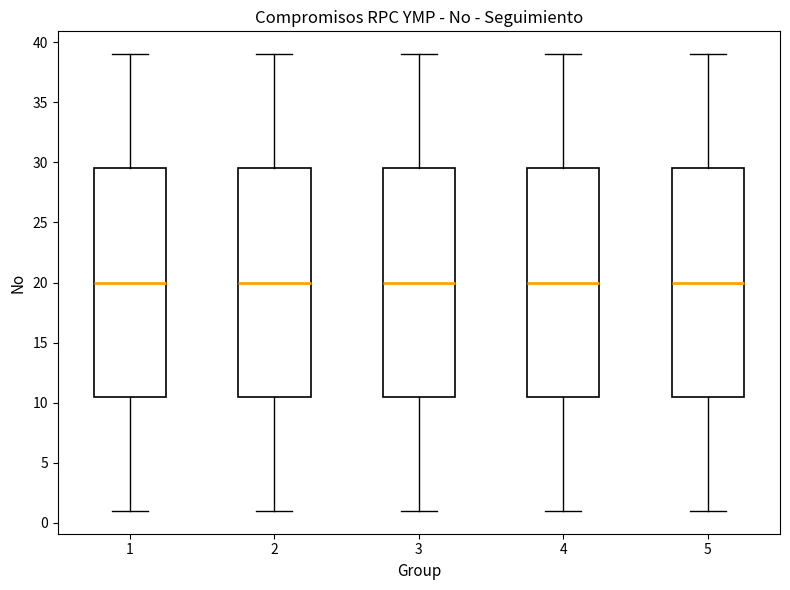

Where is the upper edge of the box at x = 5 on the y-axis? The values are not printed on the chart, so give them approximately, as read against the axis.

29.5